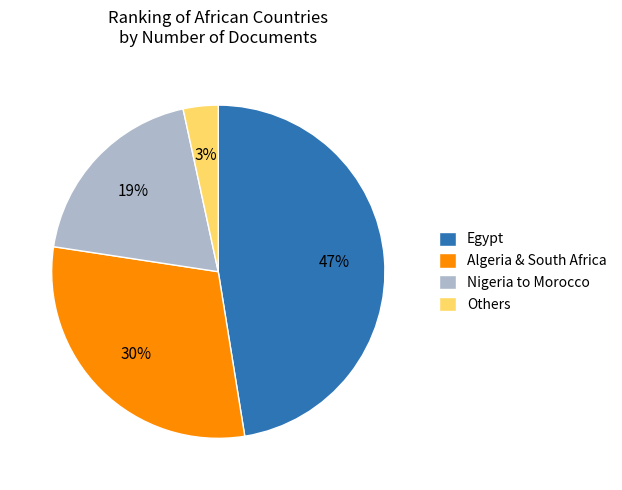

True or false: Nigeria to Morocco accounts for 14% of the total.

False